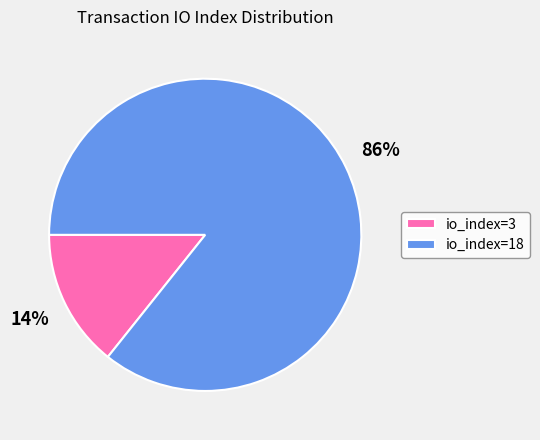

Count the number of slices in the pie.

2